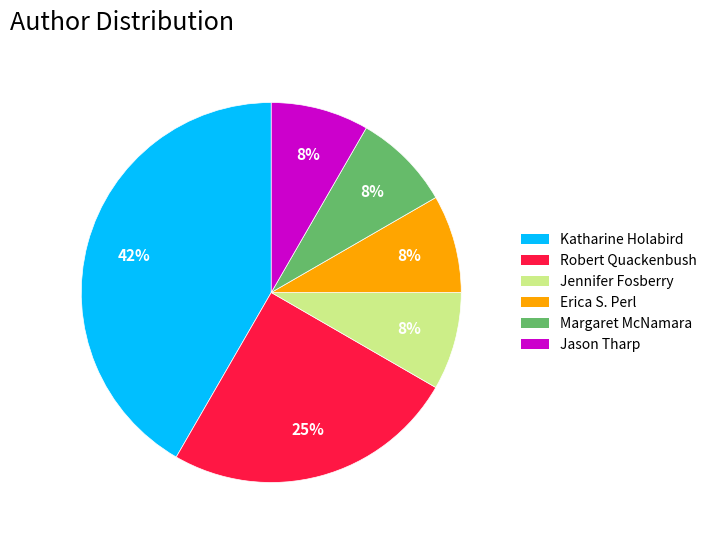

Is there any slice that represents more than half of the pie?

No